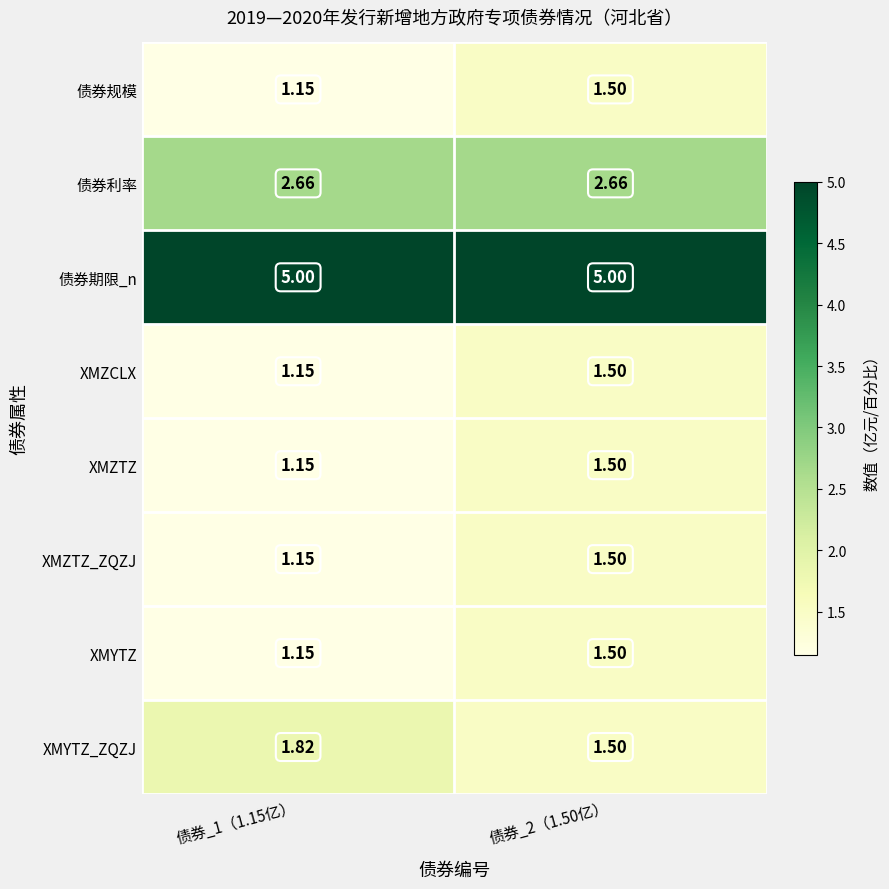

Which series has the largest total across all categories?

债券期限_n